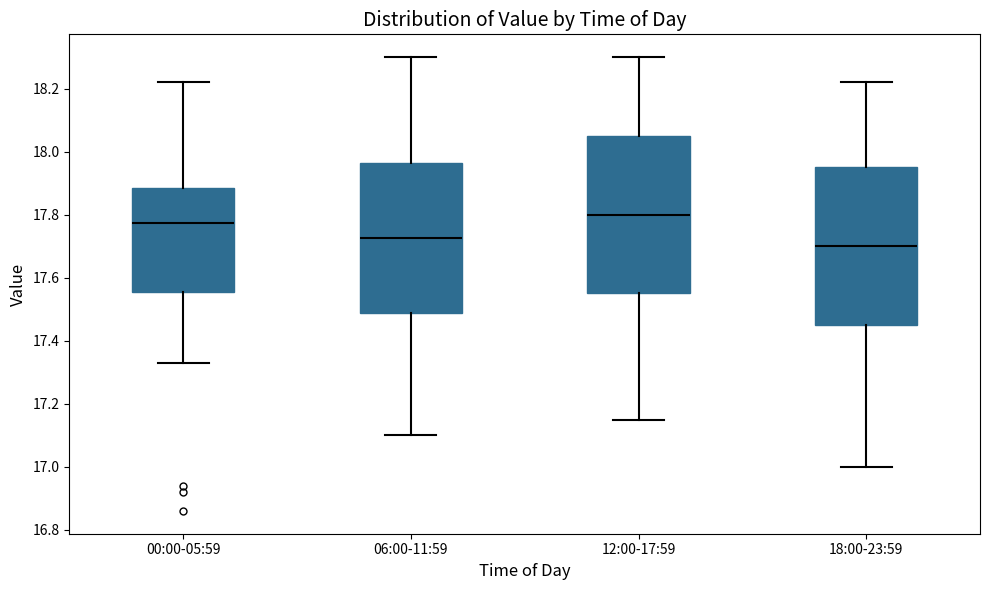

Which box has the highest median line?

12:00-17:59